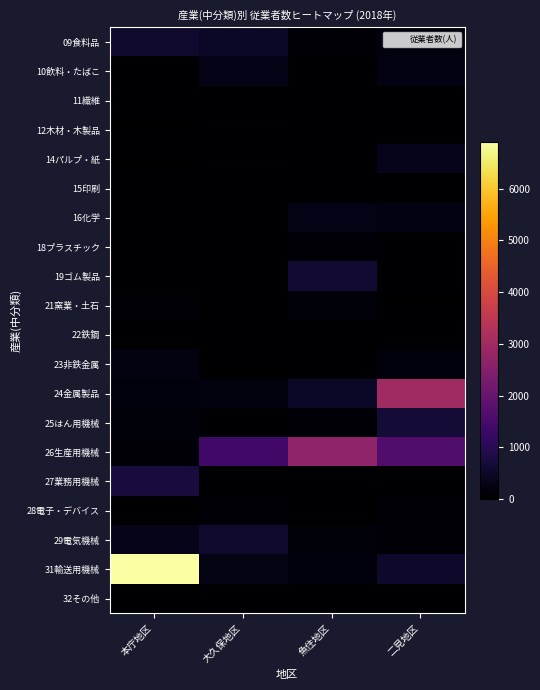

Rank the series at 魚住地区 from highest to lowest value.

26生産用機械, 19ゴム製品, 24金属製品, 16化学, 31輸送用機械, 21窯業・土石, 29電気機械, 09食料品, 18プラスチック, 25はん用機械, 27業務用機械, 11繊維, 28電子・デバイス, 15印刷, 10飲料・たばこ, 12木材・木製品, 32その他, 14パルプ・紙, 22鉄鋼, 23非鉄金属